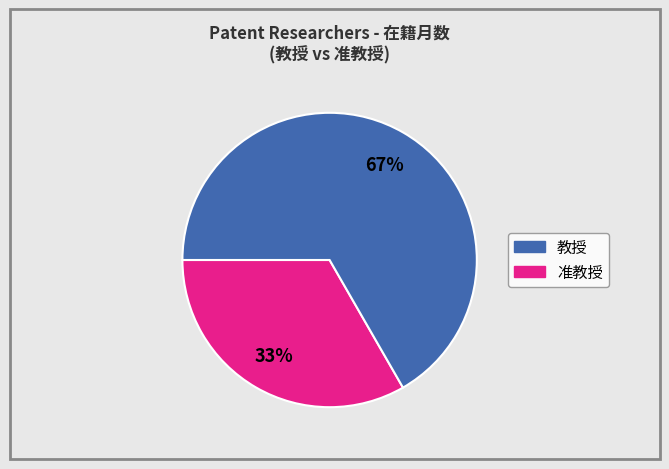

To the nearest percent, what is the average slice percentage?

50%